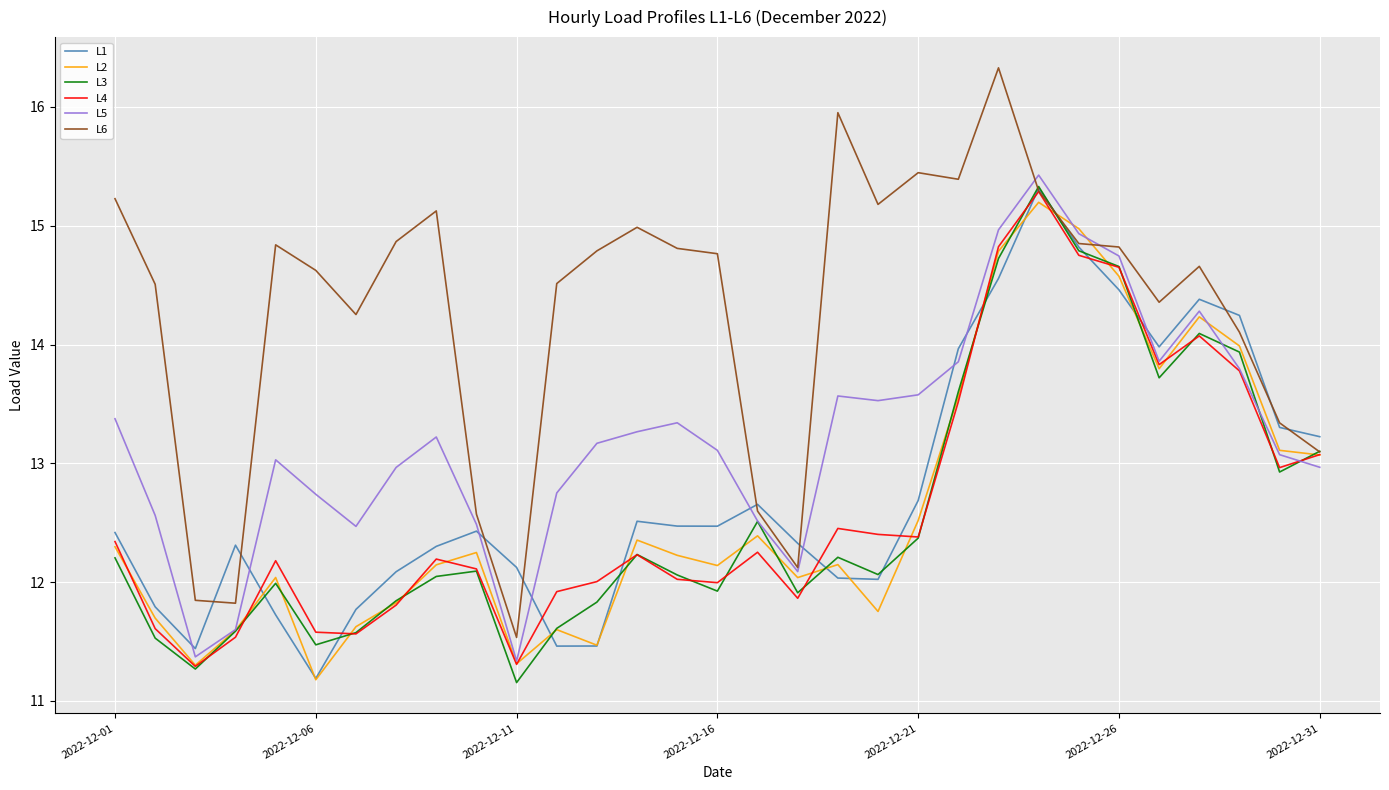

Which series has the largest range (max minus min)?

L6